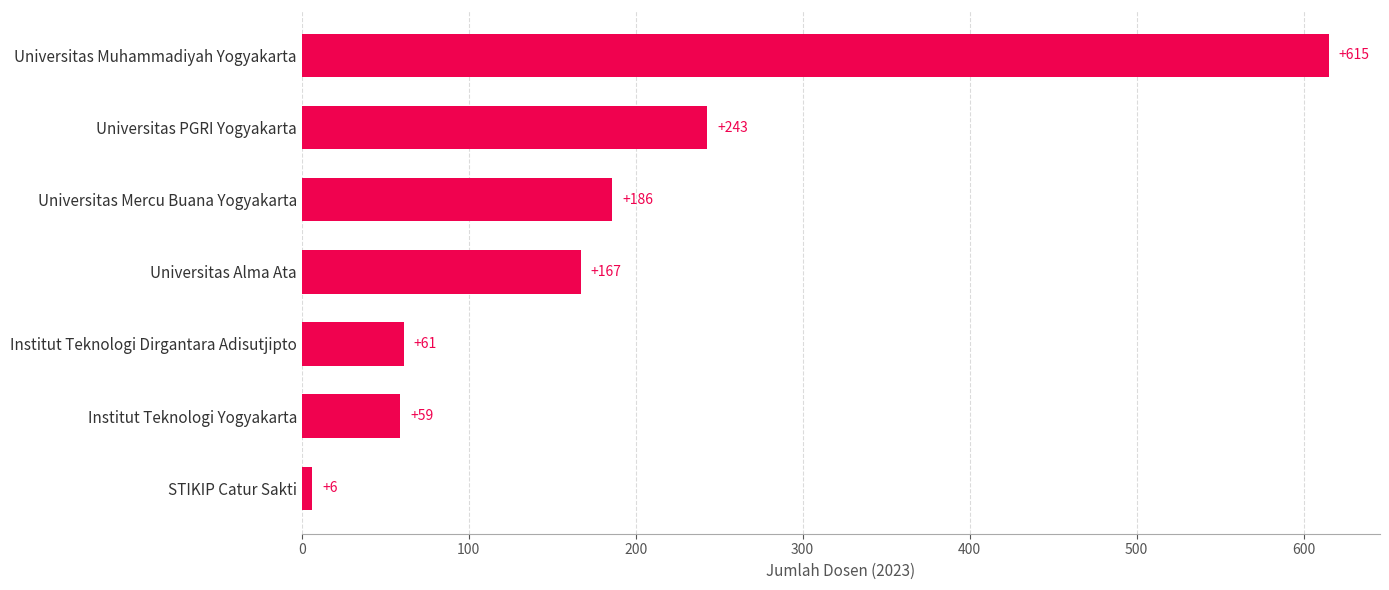

List the labels in order of value, largest first.

Universitas Muhammadiyah Yogyakarta, Universitas PGRI Yogyakarta, Universitas Mercu Buana Yogyakarta, Universitas Alma Ata, Institut Teknologi Dirgantara Adisutjipto, Institut Teknologi Yogyakarta, STIKIP Catur Sakti